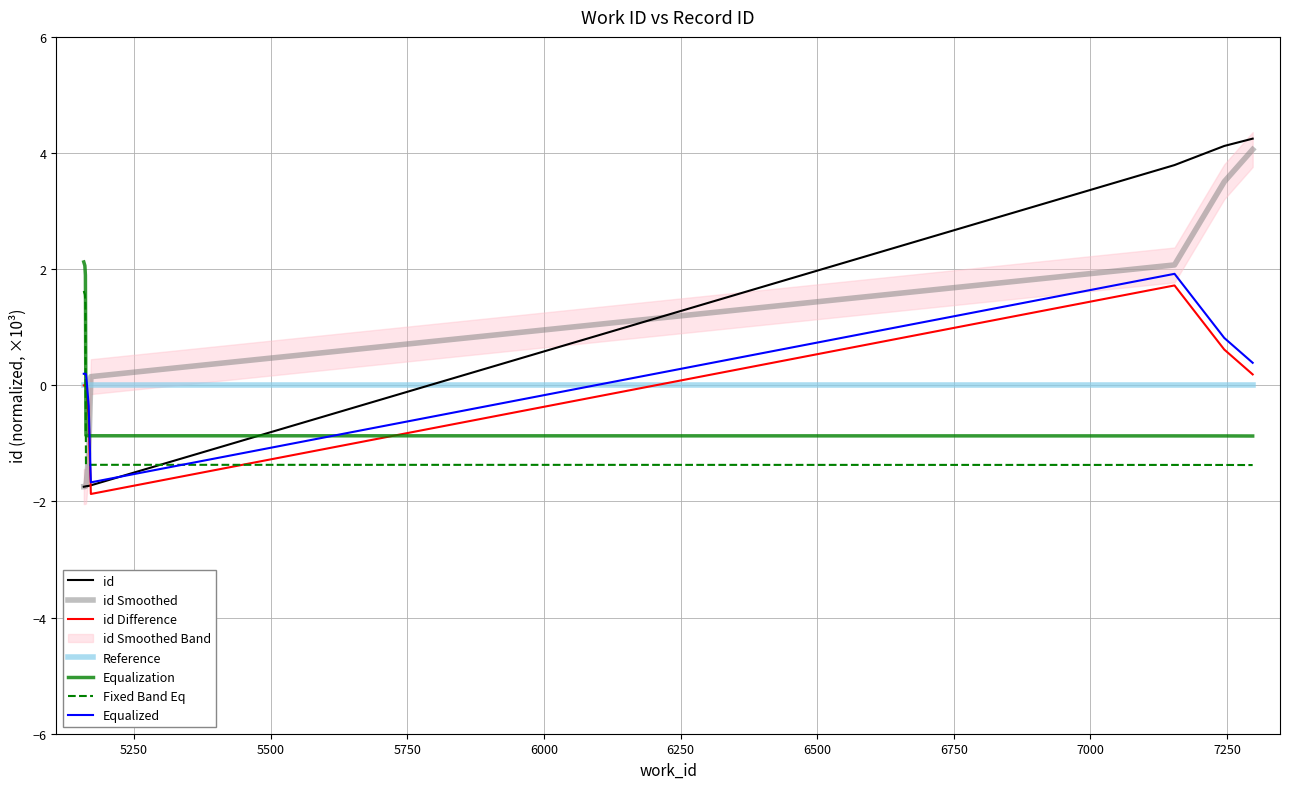

What is the minimum value shown in the chart?

-1.7